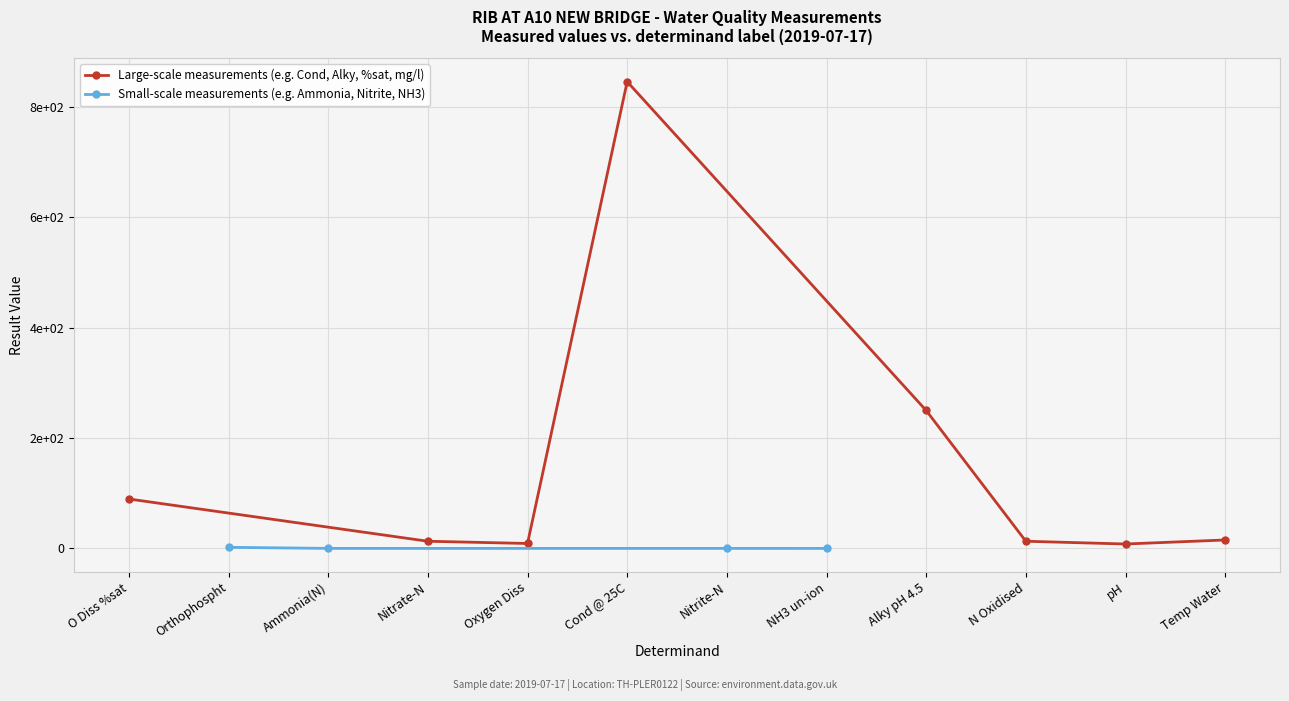

How many data points are above 13?

4